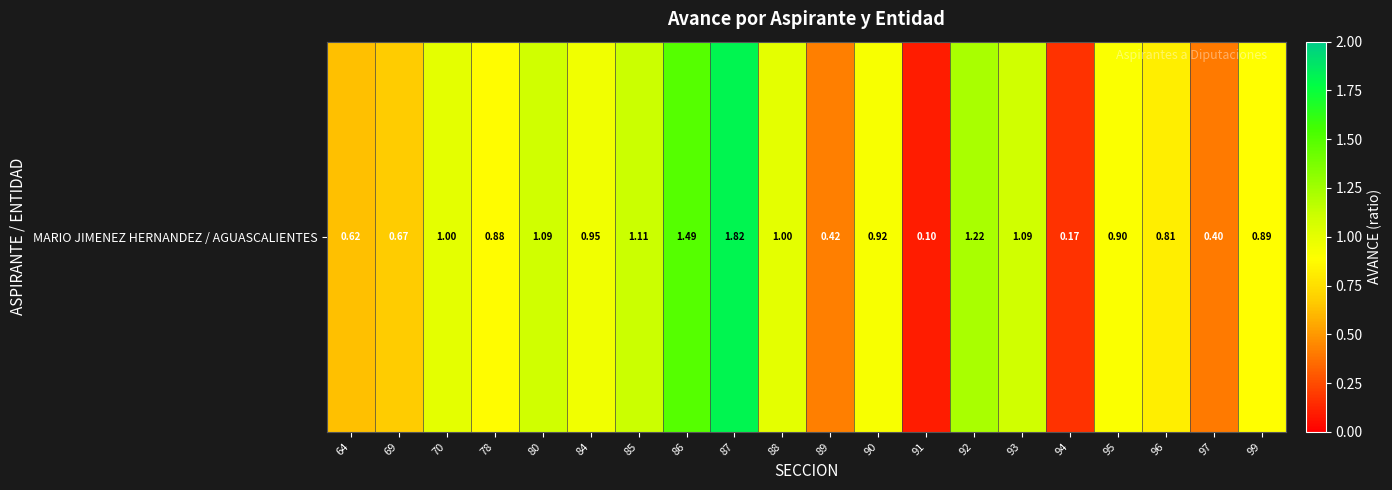

Rank the categories by value from highest to lowest.

87, 86, 92, 85, 93, 80, 70, 88, 84, 90, 95, 99, 78, 96, 69, 64, 89, 97, 94, 91